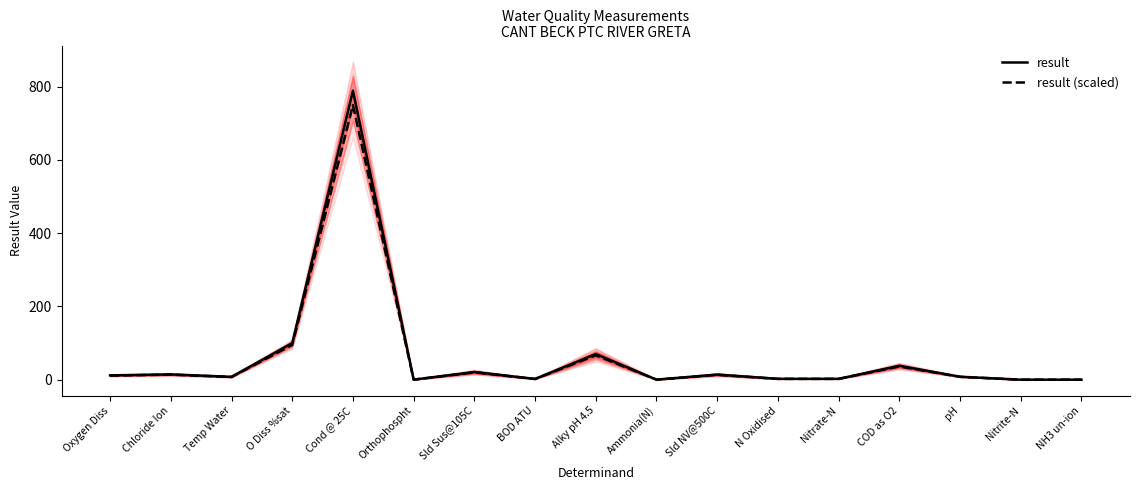

Between Orthophospht and Nitrate-N, which series saw the biggest shift?

result